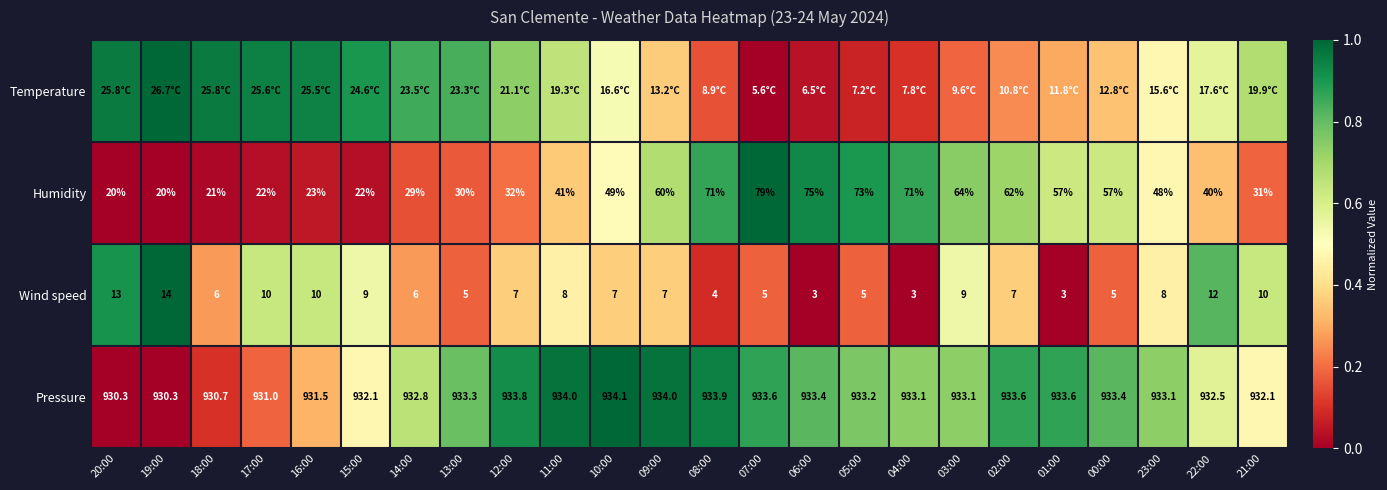

How many values in the Pressure series are below 933?

9